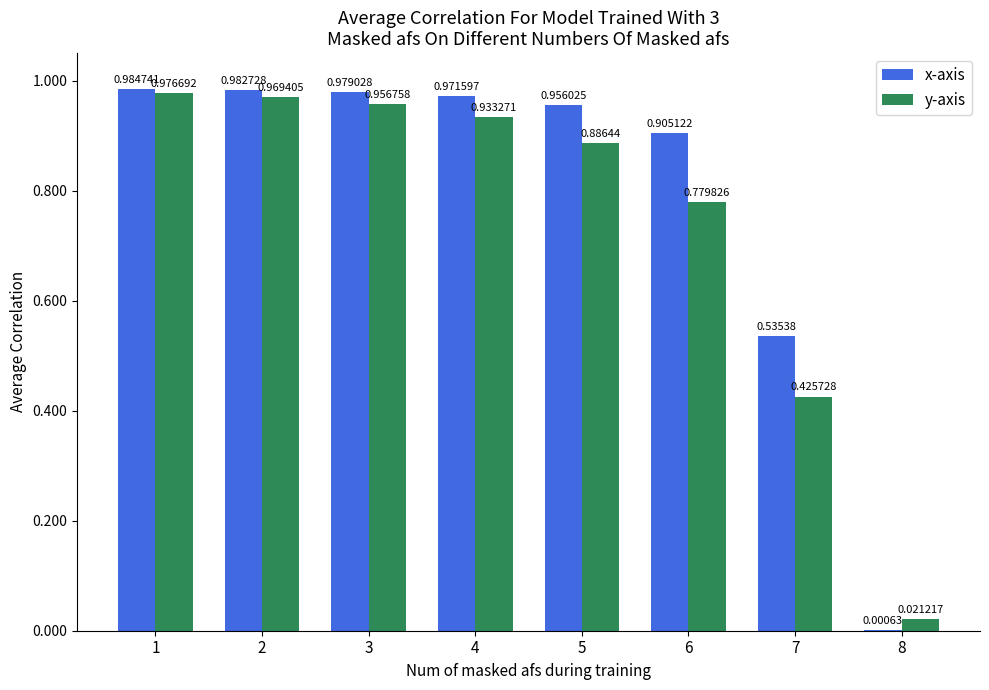

Is the value of y-axis at 2 greater than the value of x-axis at 5?

Yes